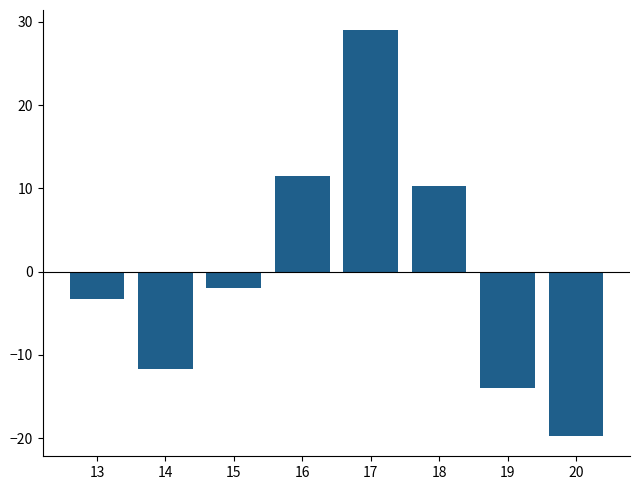

What value does the data have at 17?

29.0